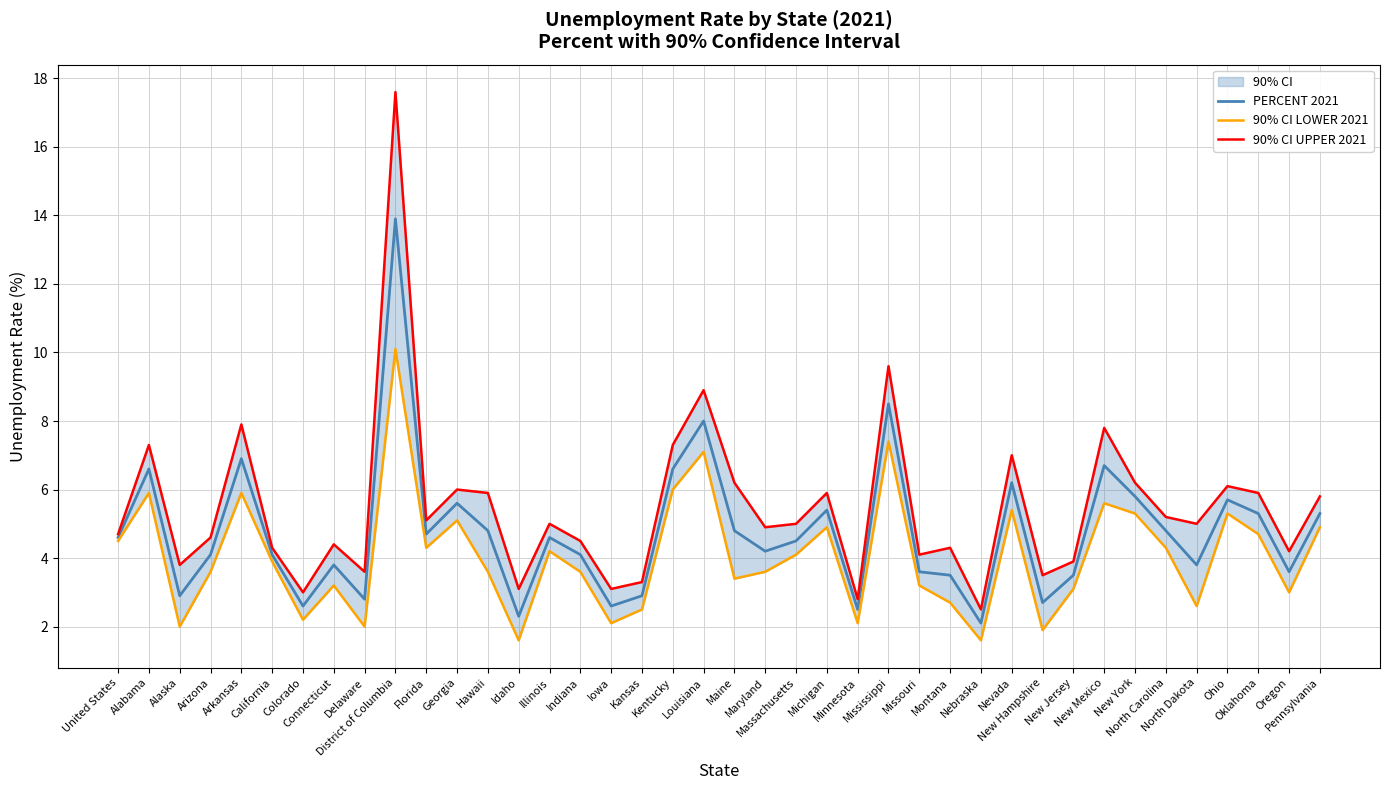

The 90% CI UPPER 2021 series shows 3.0 at Colorado. True or false?

True